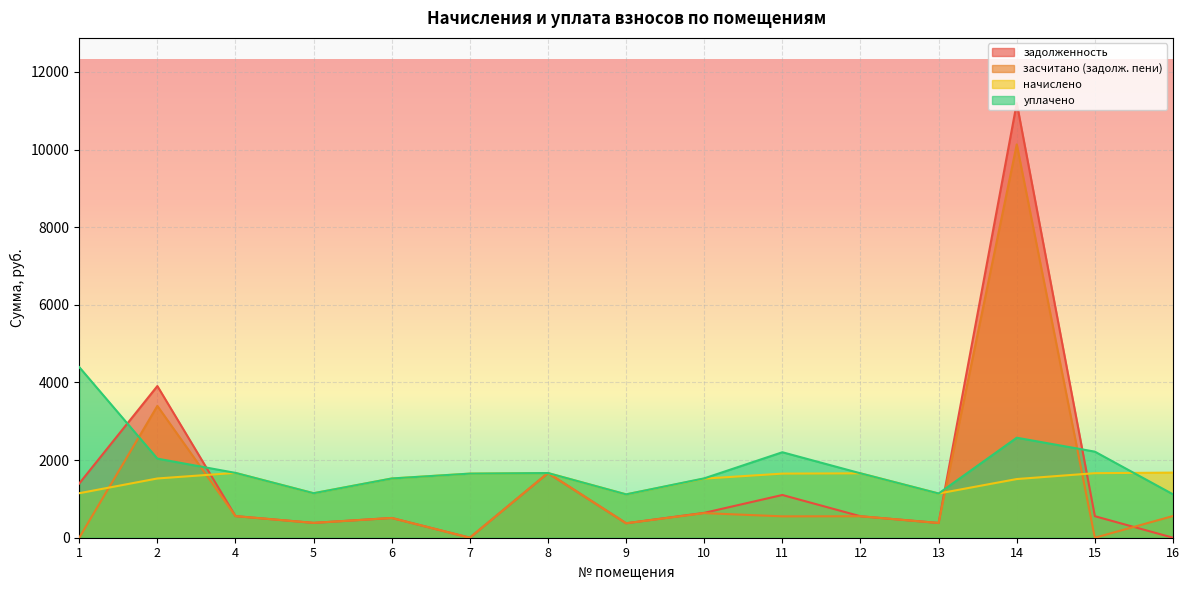

What is the highest value of the начислено series?

1677.6